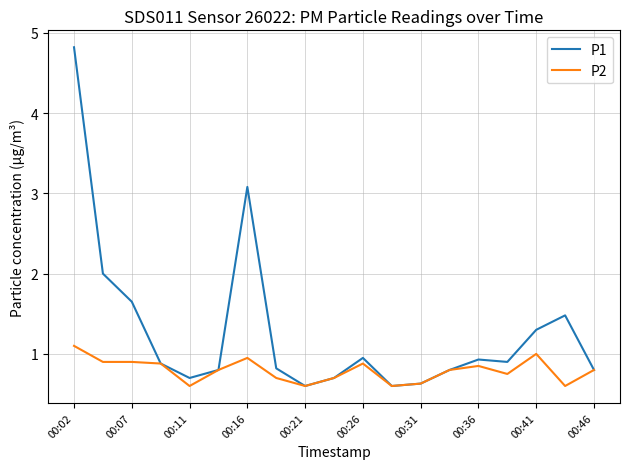

Which series has the largest range (max minus min)?

P1